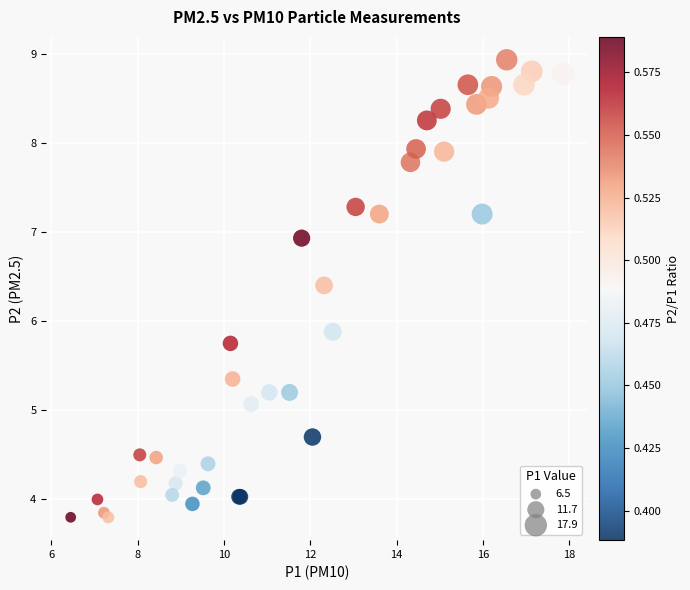

What Y value in the scatter plot is closest to 6?

5.9